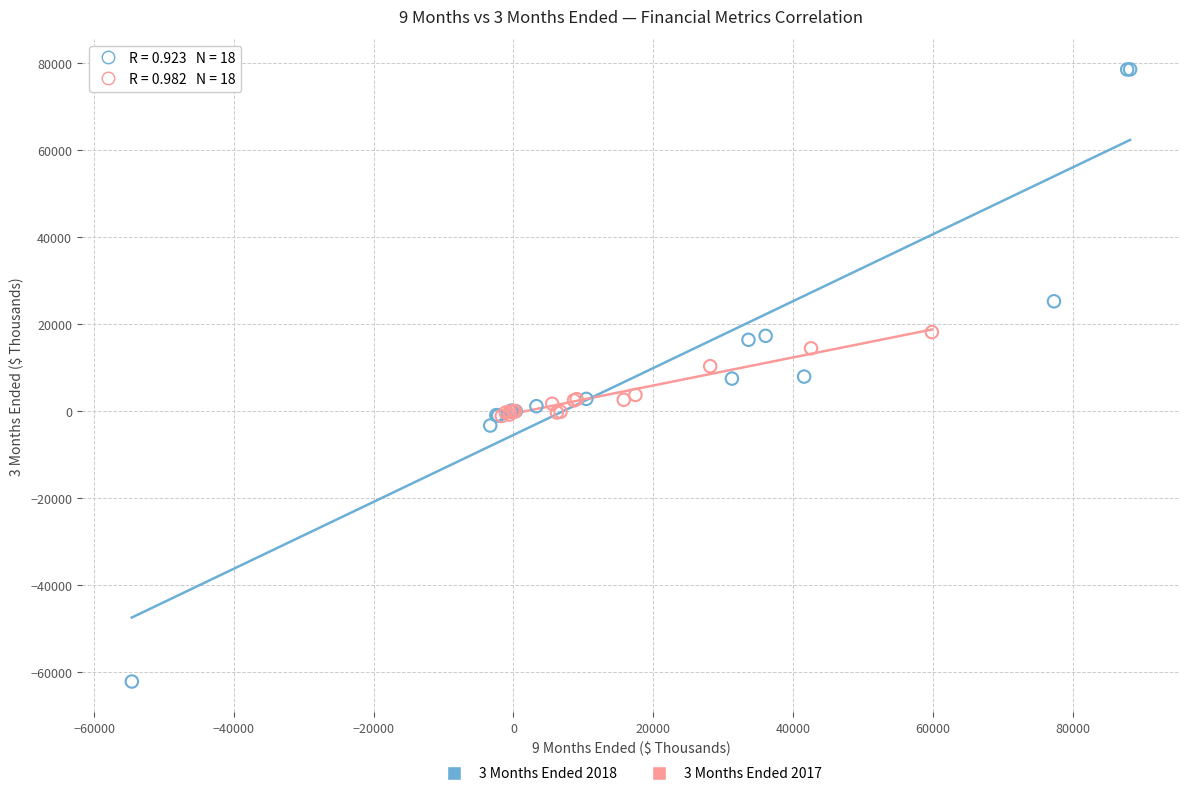

What are all the series names shown in the legend?

3 Months Ended 2018, 3 Months Ended 2017